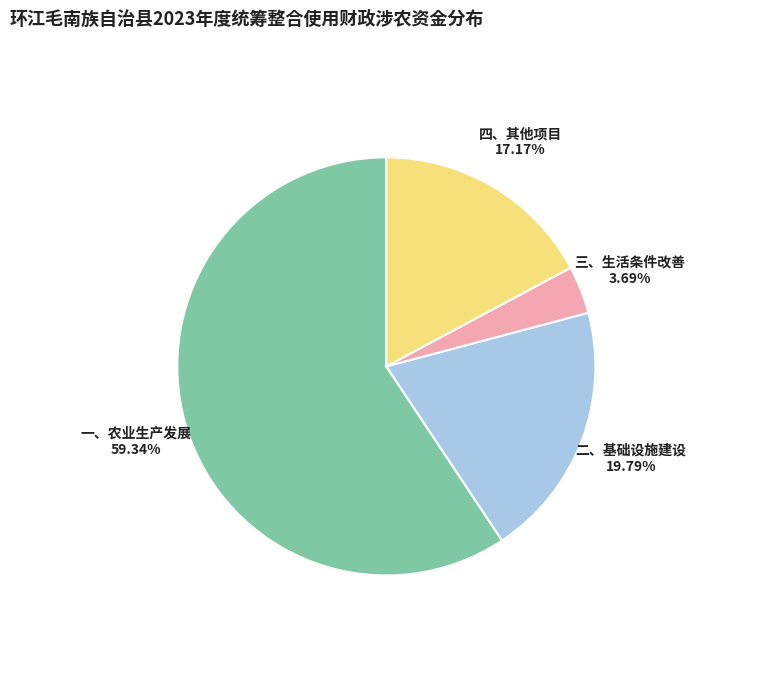

How many slices are in this pie chart?

4